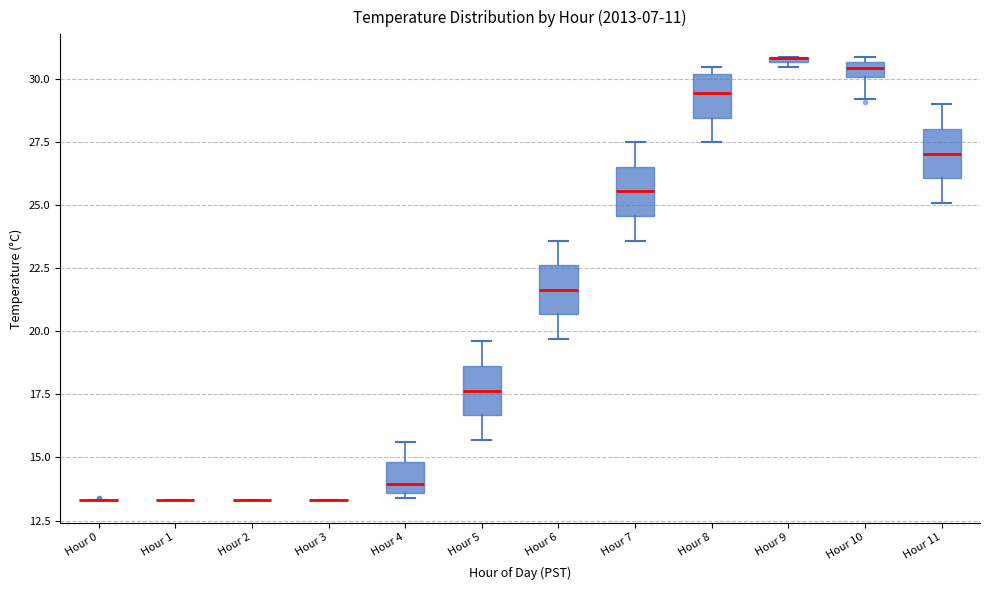

Where does the lower whisker of the box for Hour 10 end on the y-axis? The values are not printed on the chart, so give them approximately, as read against the axis.

29.0